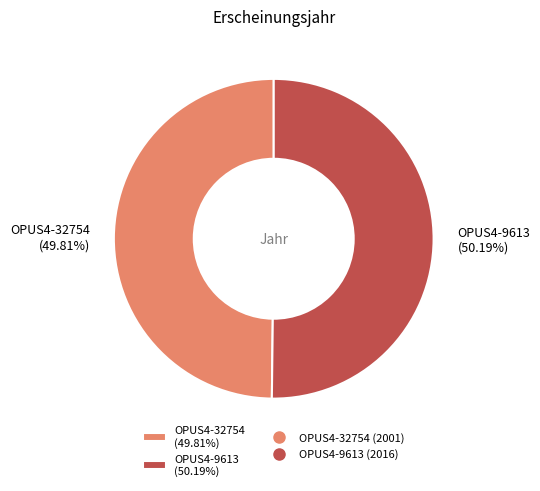

What is the ratio of the value at OPUS4-32754 (49.81%) to the value at OPUS4-9613 (50.19%)?

1.0